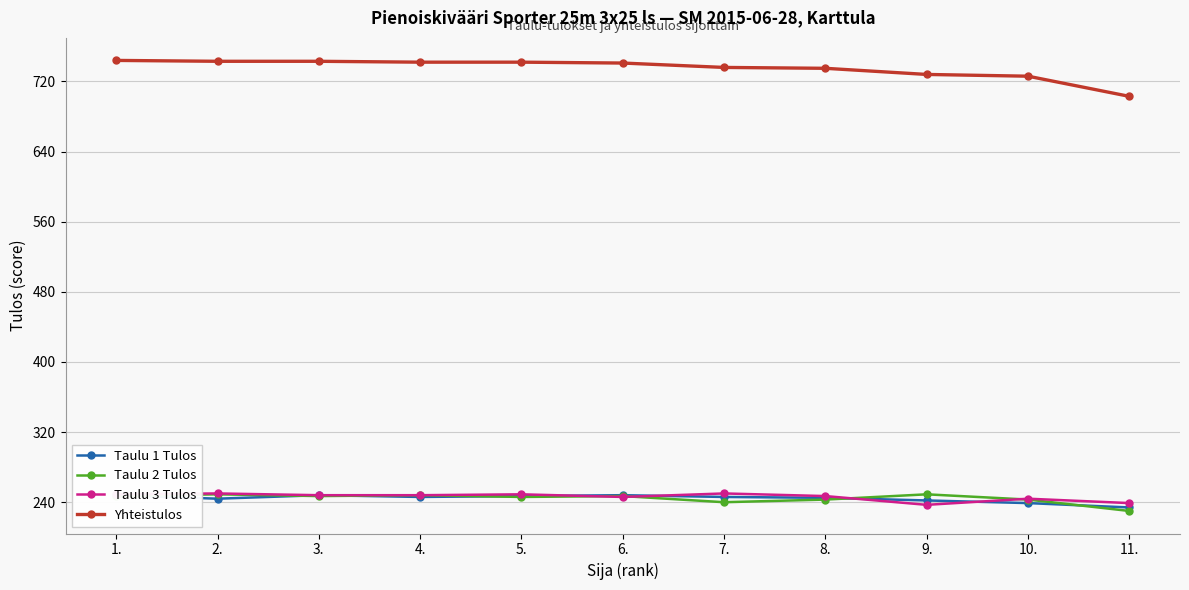

True or false: Yhteistulos and Taulu 1 Tulos intersect in this chart.

False